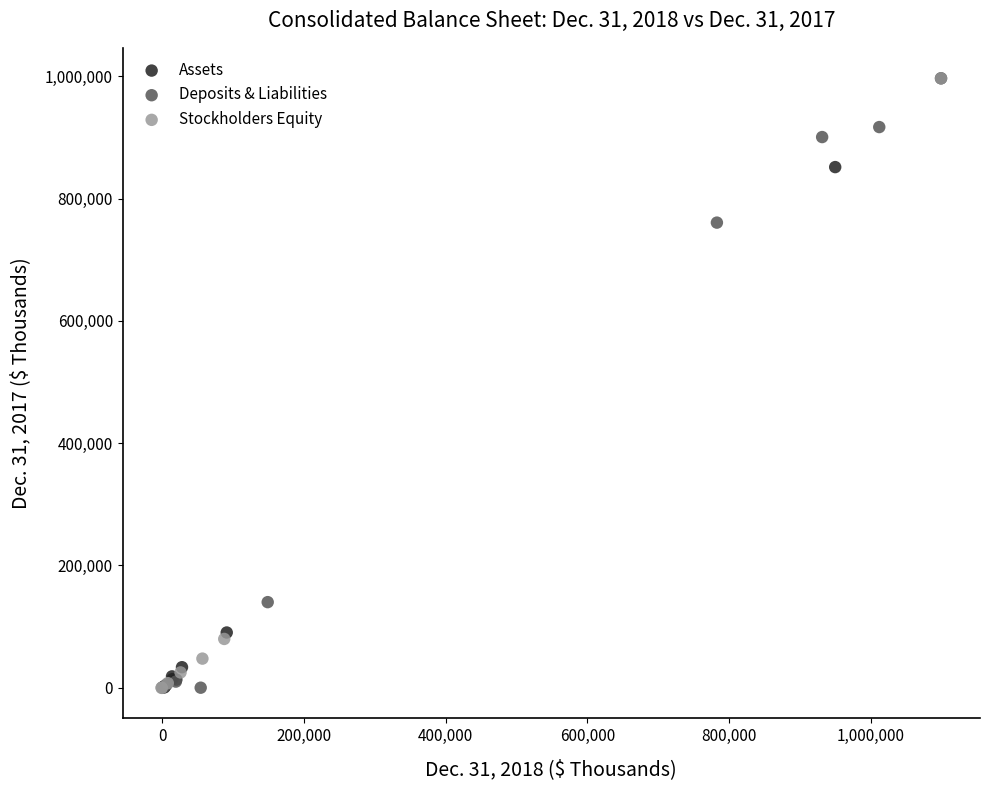

What are all the series names shown in the legend?

Assets, Deposits & Liabilities, Stockholders Equity